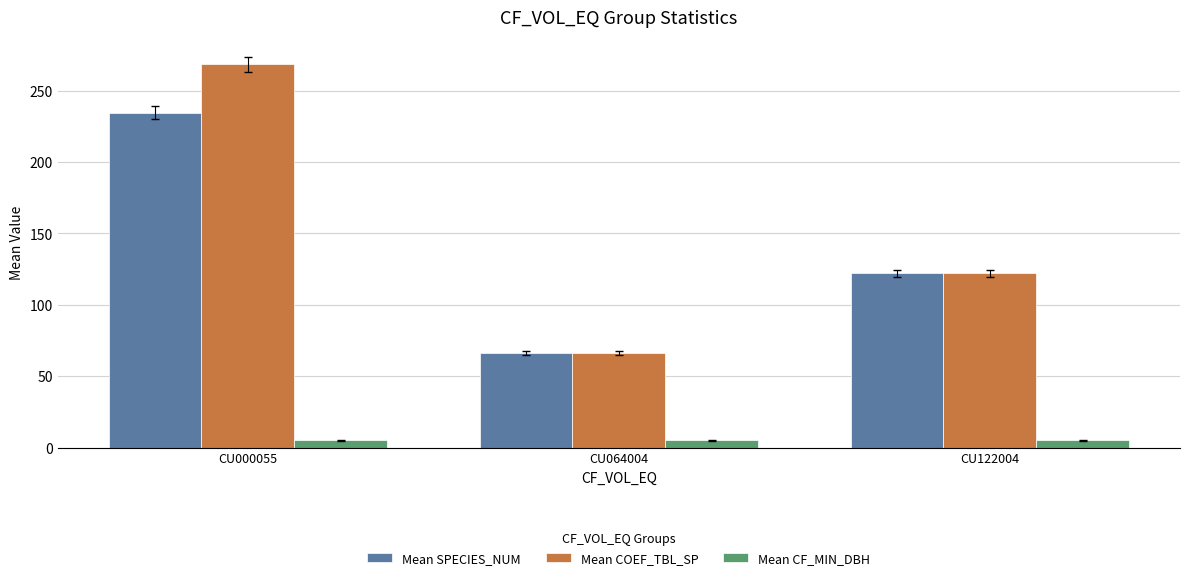

What is the highest value of the Mean SPECIES_NUM series?

234.5